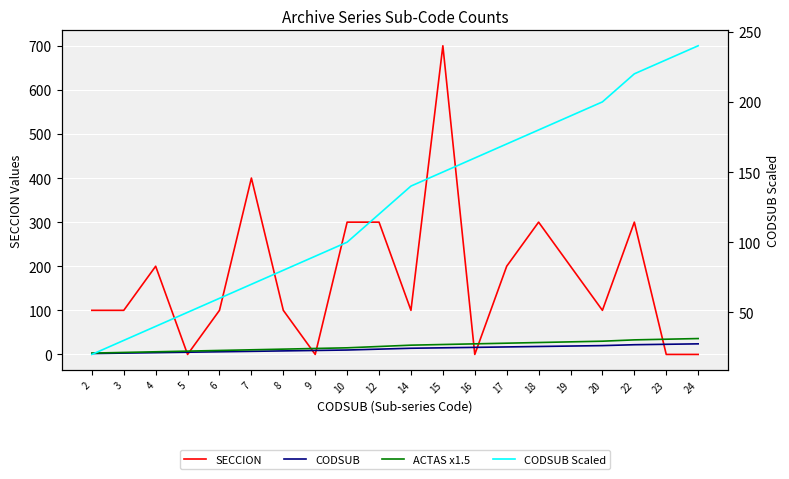

Is this an area chart (filled region under the line)?

No